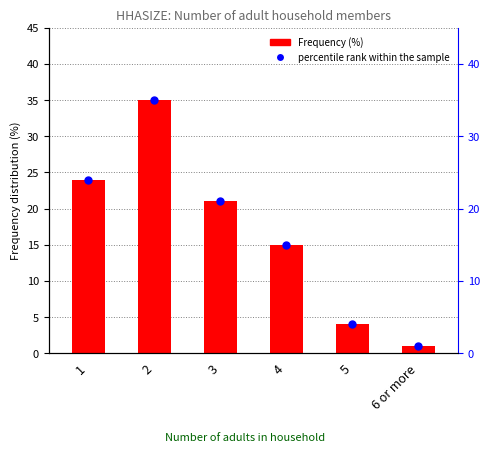

Which series contains the lowest Y value?

Frequency (%)